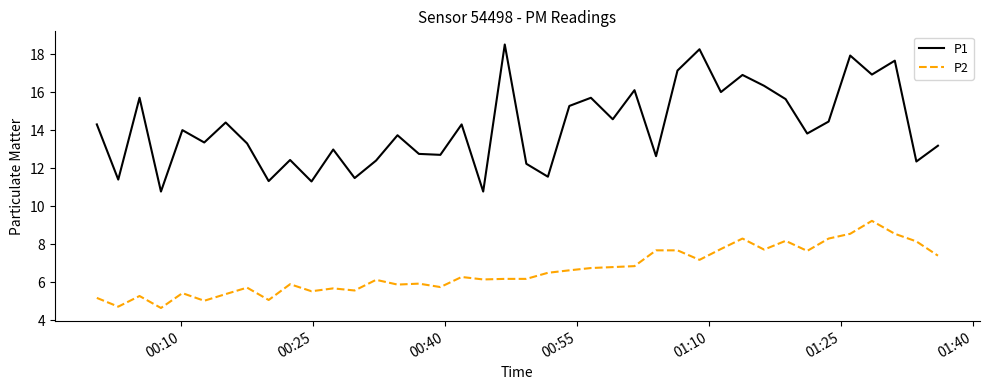

Which series has the largest range (max minus min)?

P1